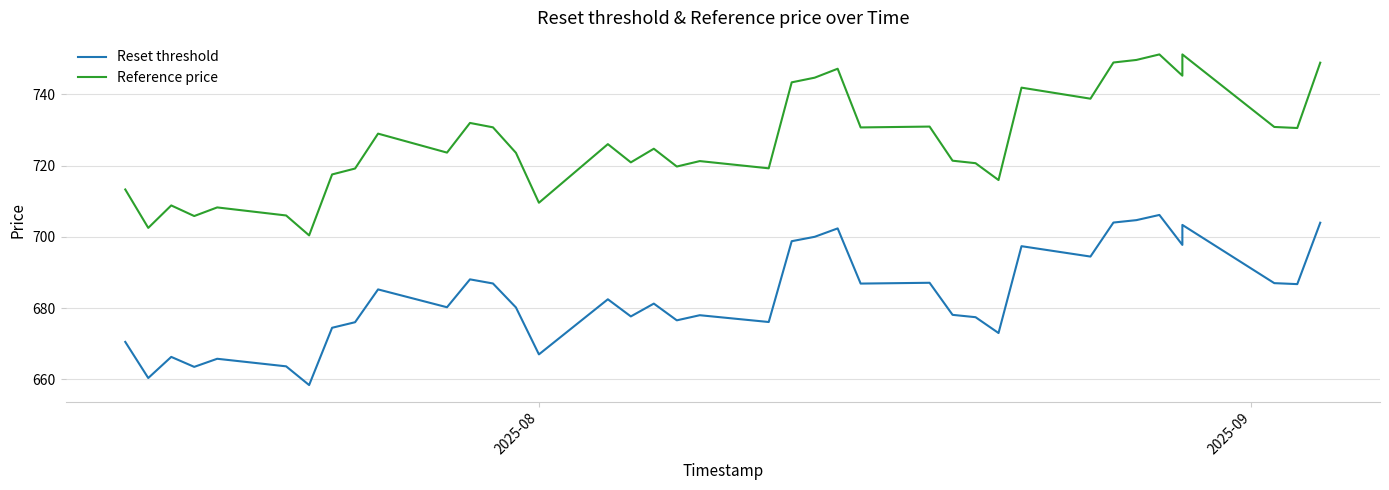

True or false: Reset threshold and Reference price intersect in this chart.

False